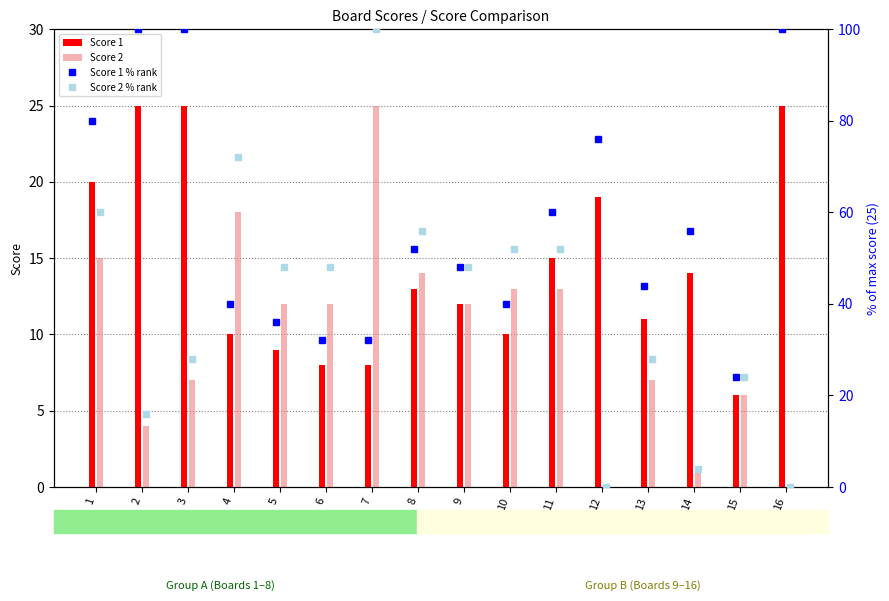

What is the value of the Score 1 % rank bar at the 9th from the left?

48.0